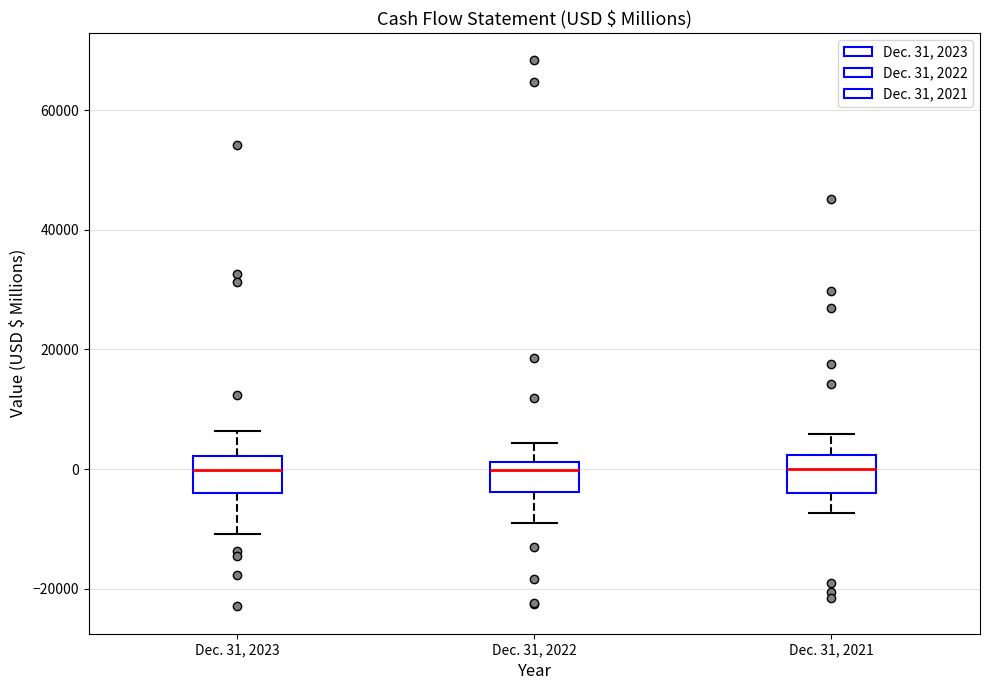

Reading left to right, read every box against the y-axis: the position of its median line, the range the box covers, and the ends of its whiskers. The values are not printed on the chart, so give them approximately, as read against the axis.

Dec. 31, 2023: median 0, box -4000 to 2000, whiskers -10000 to 6000
Dec. 31, 2022: median 0, box -4000 to 2000, whiskers -8000 to 4000
Dec. 31, 2021: median 0, box -4000 to 2000, whiskers -8000 to 6000